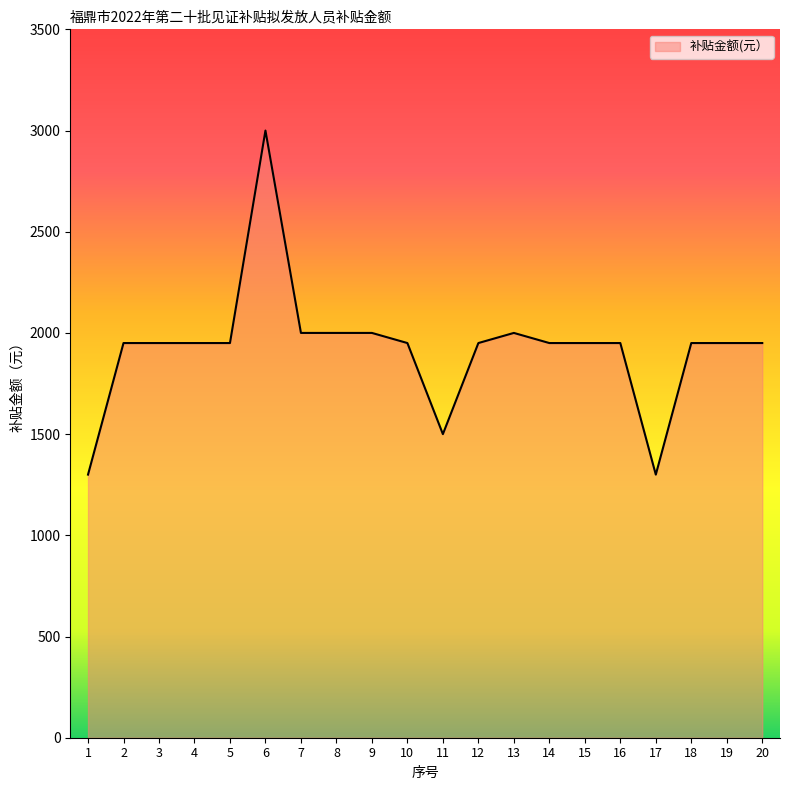

What is the smallest value displayed?

1300